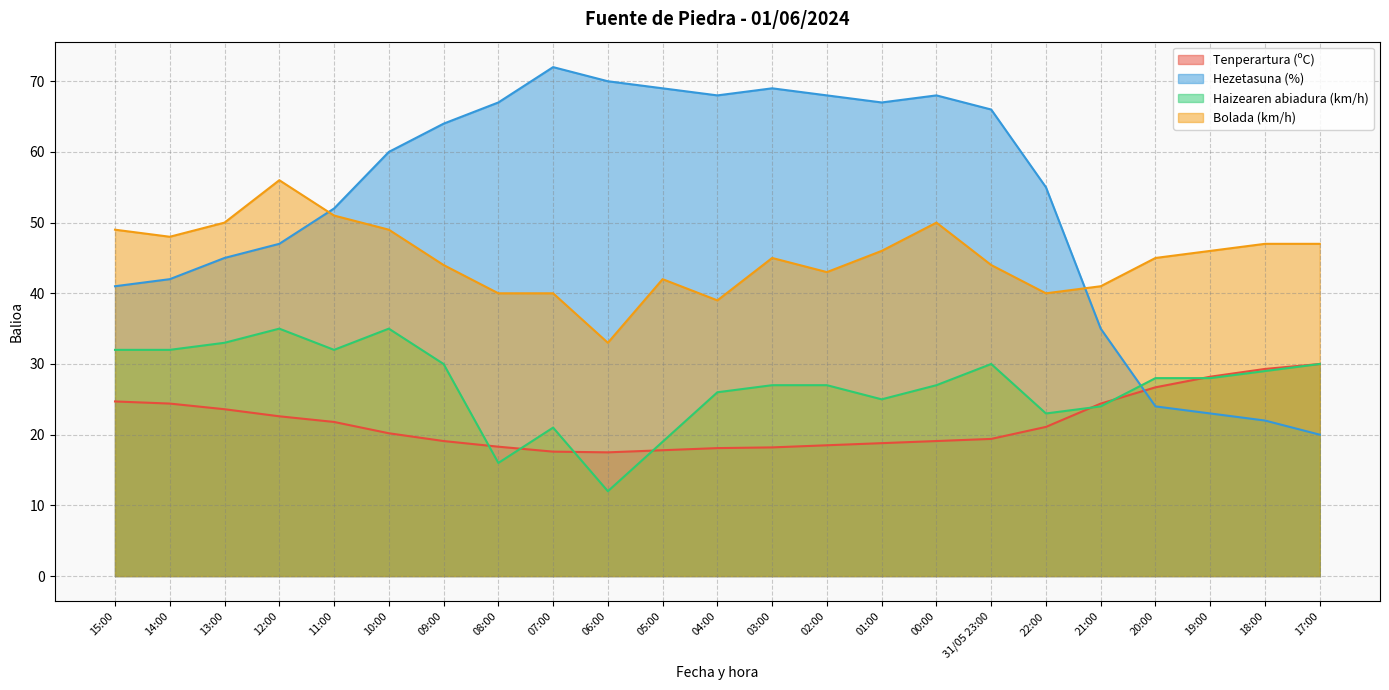

What are all the series names shown in the legend?

Tenperartura (ºC), Hezetasuna (%), Haizearen abiadura (km/h), Bolada (km/h)